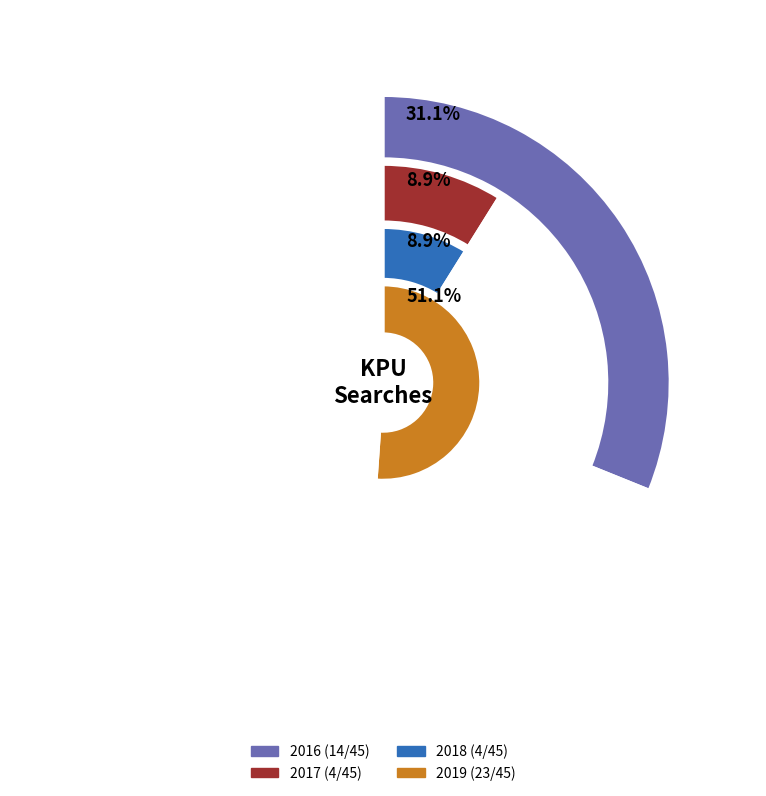

True or false: KPU accounts for 35% of the total.

False